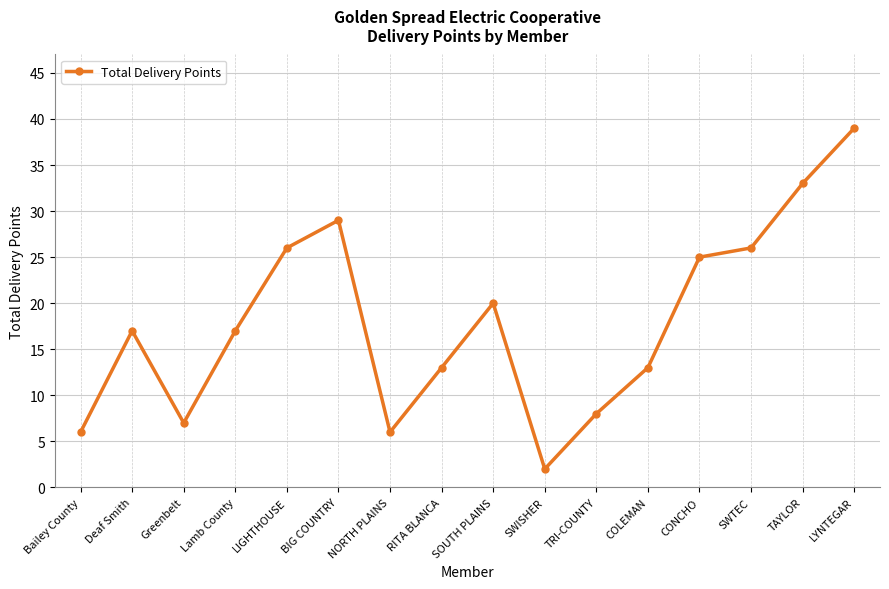

How many distinct data groups are displayed?

1